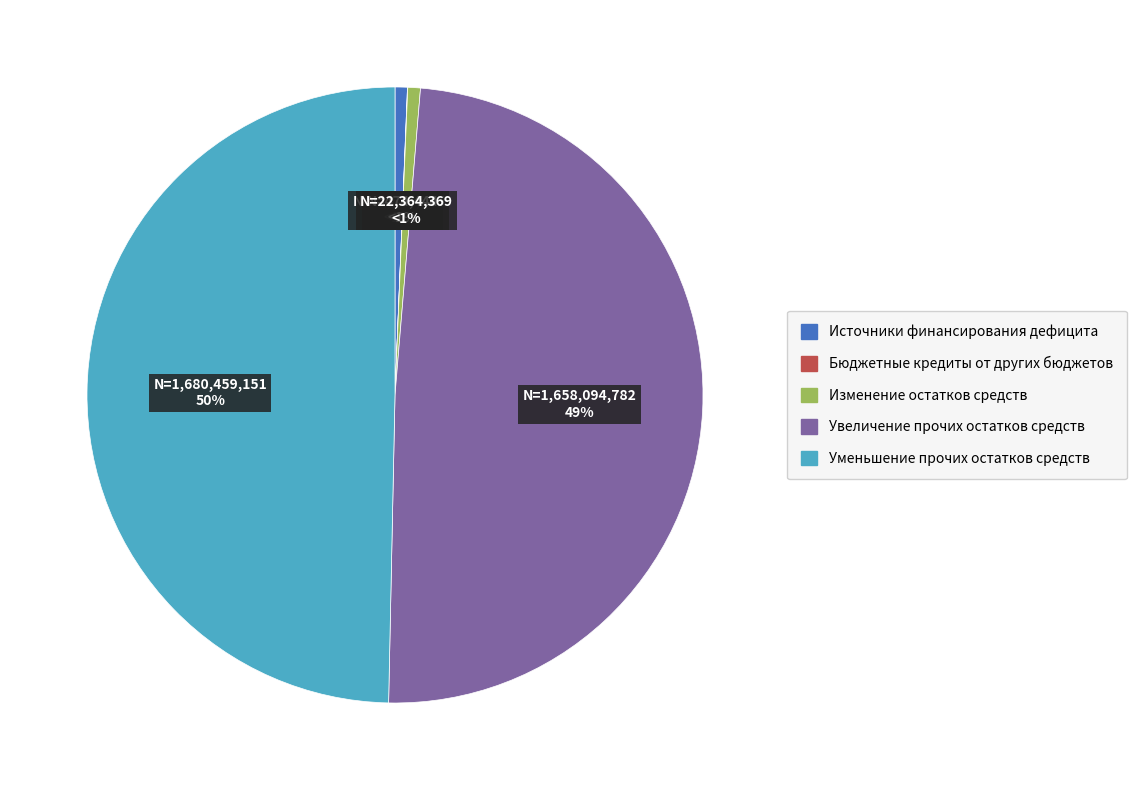

How many slices are in this pie chart?

5